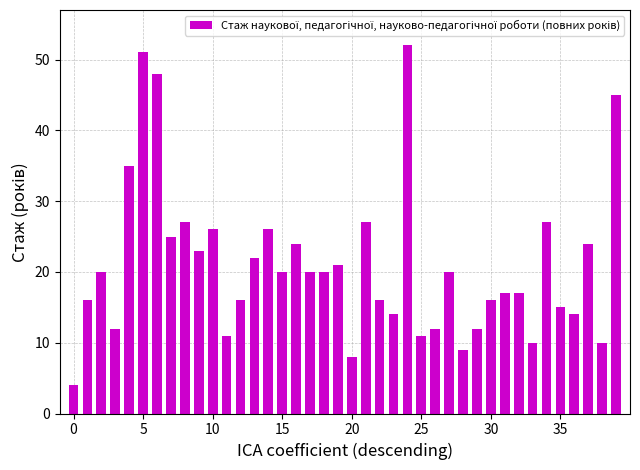

What is the maximum value shown in the chart?

52